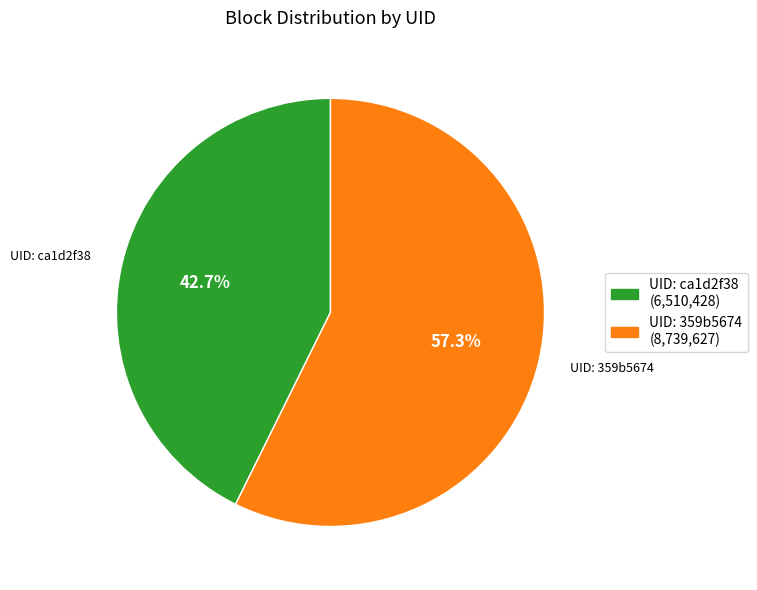

Is there a majority slice in this chart?

Yes